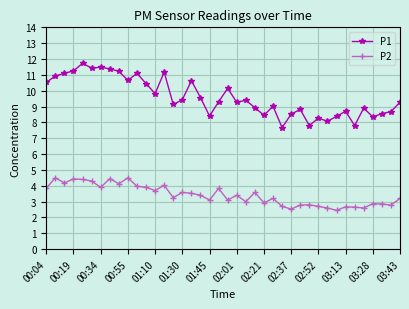

What is the minimum value shown in the chart?

2.5